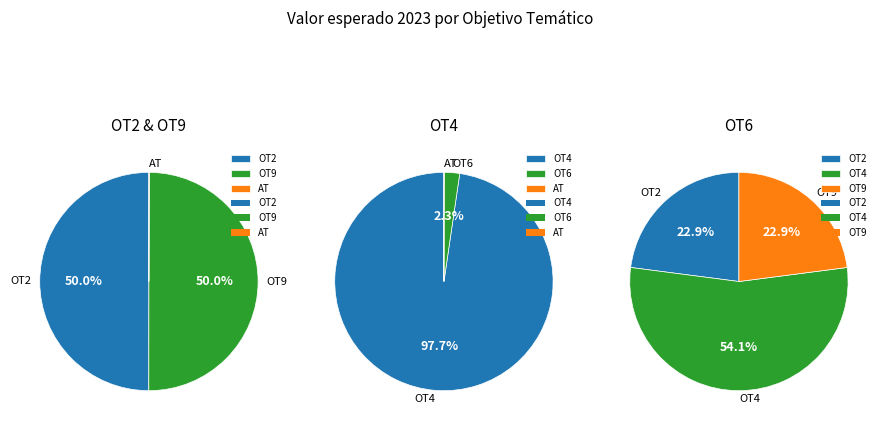

True or false: OT4-E001 accounts for 1% of the total.

False